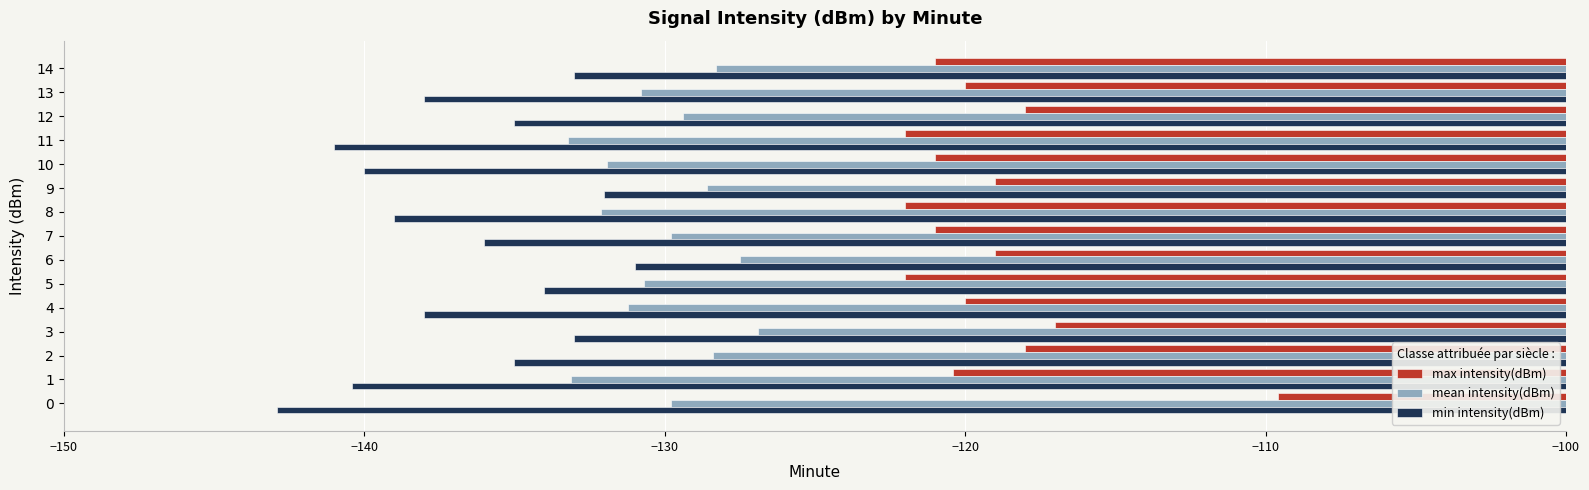

List the series in order of their overall mean, highest first.

max intensity(dBm), mean intensity(dBm), min intensity(dBm)